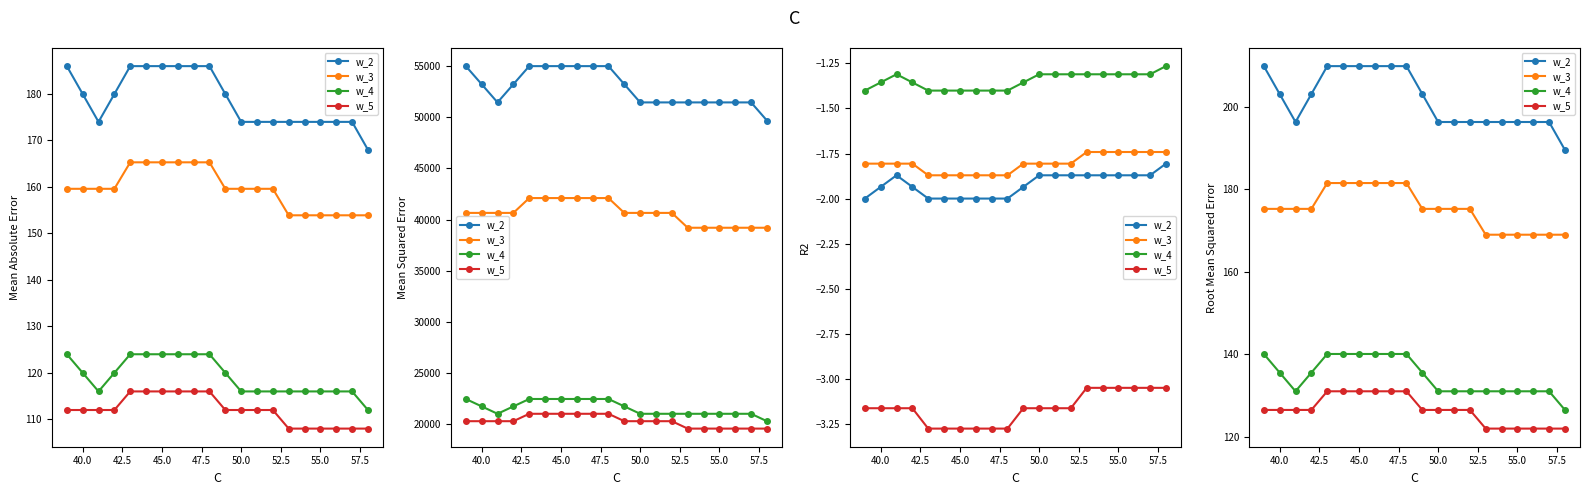

What is the minimum value for w_2?

189.6